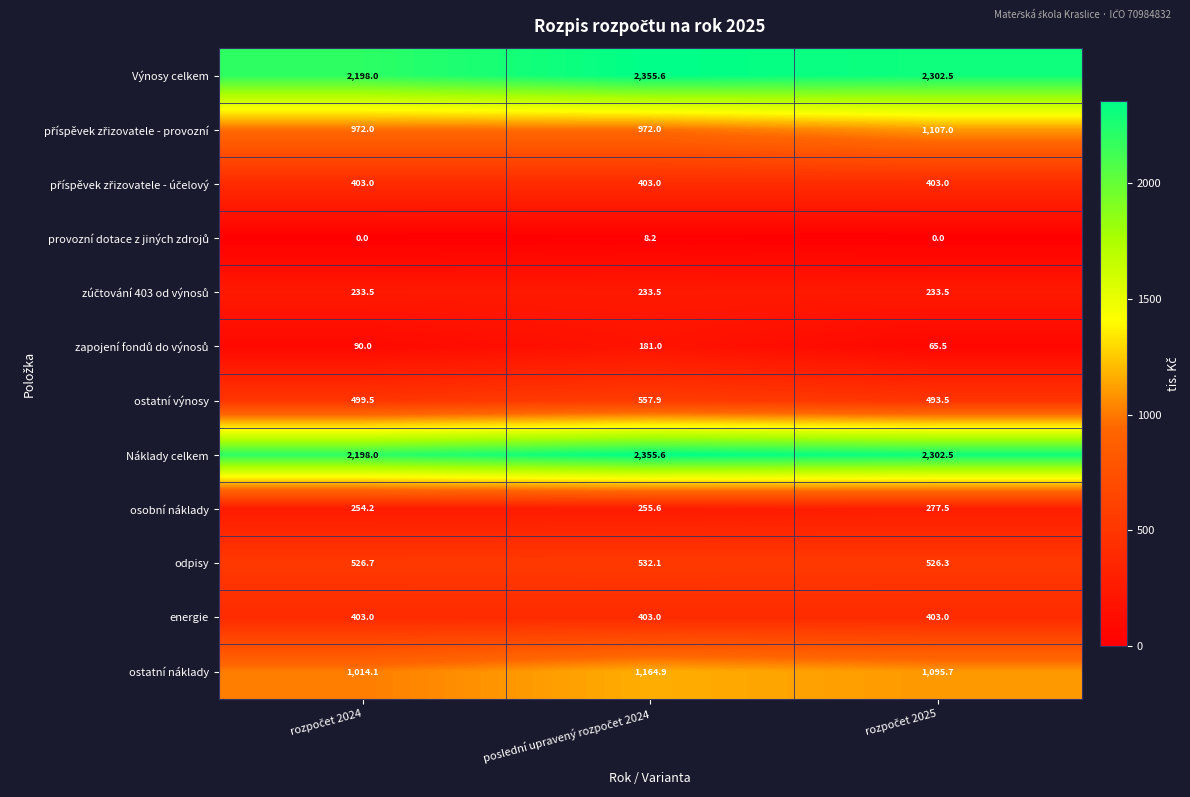

What is the average value of the energie series?

403.0